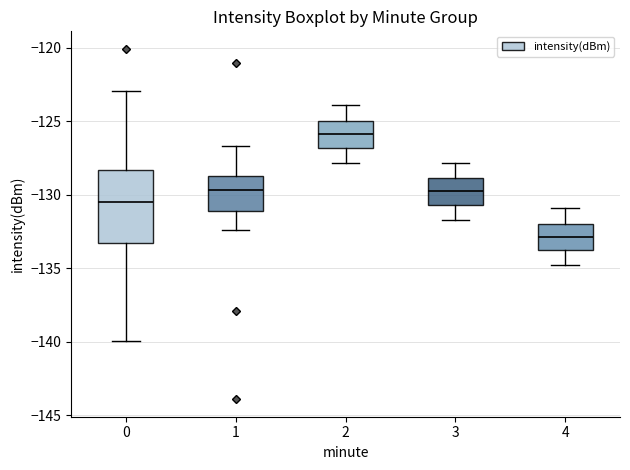

Which box is the tallest, from its lower edge to its upper edge?

0